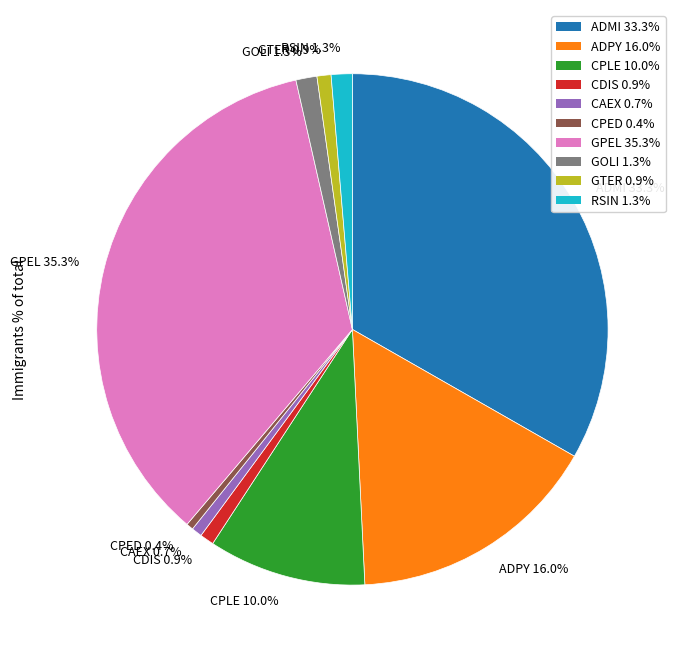

Does CAEX account for over 50% of the chart?

No